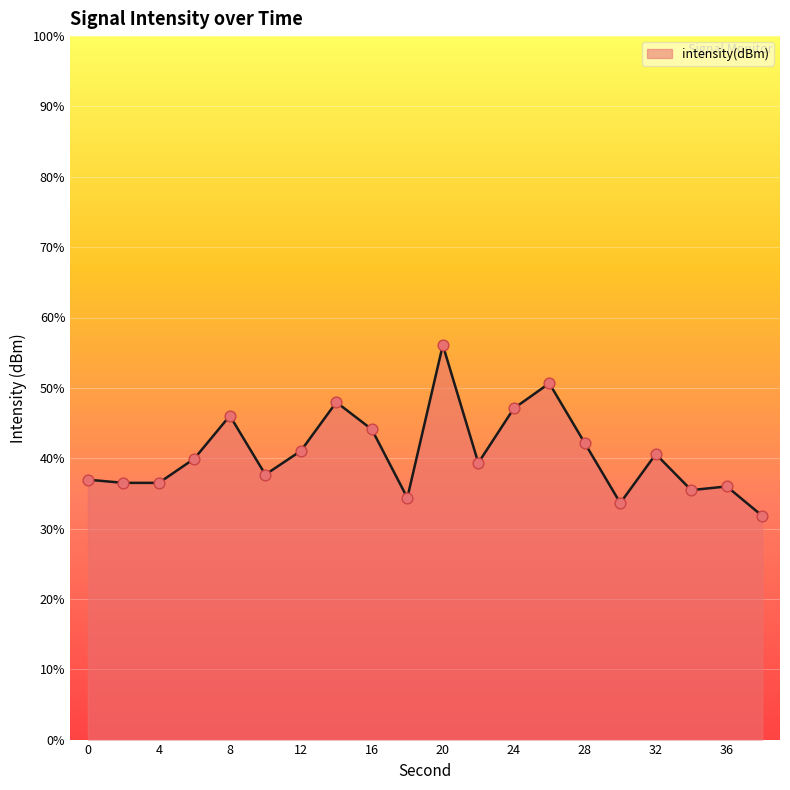

What is the change in value from 10 to 24?

+1.9